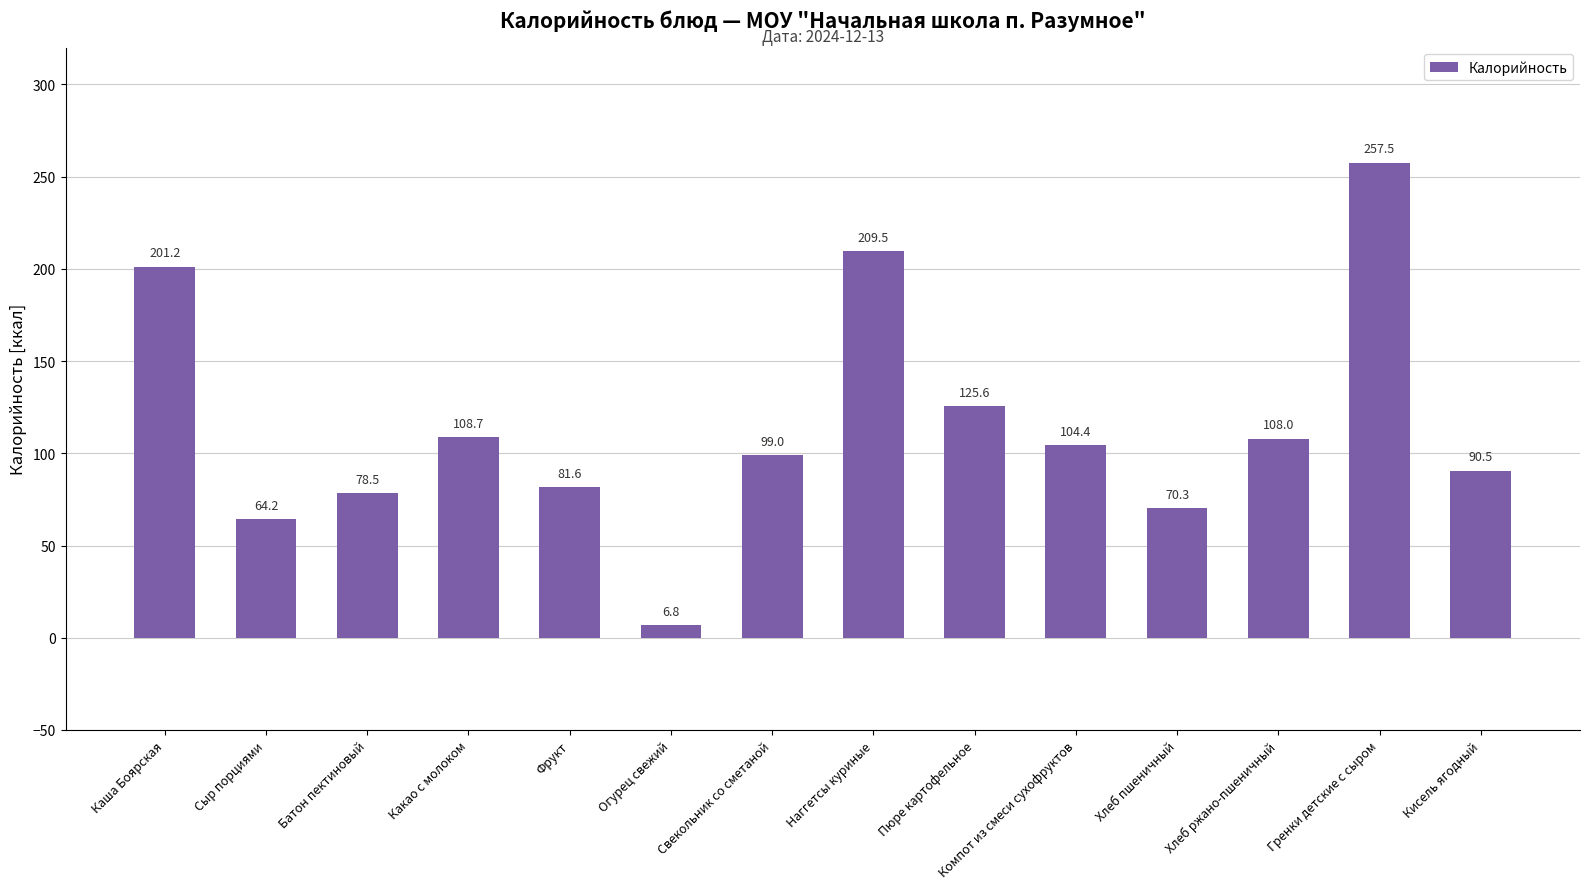

What is the value of the 10th bar from the left?

104.4